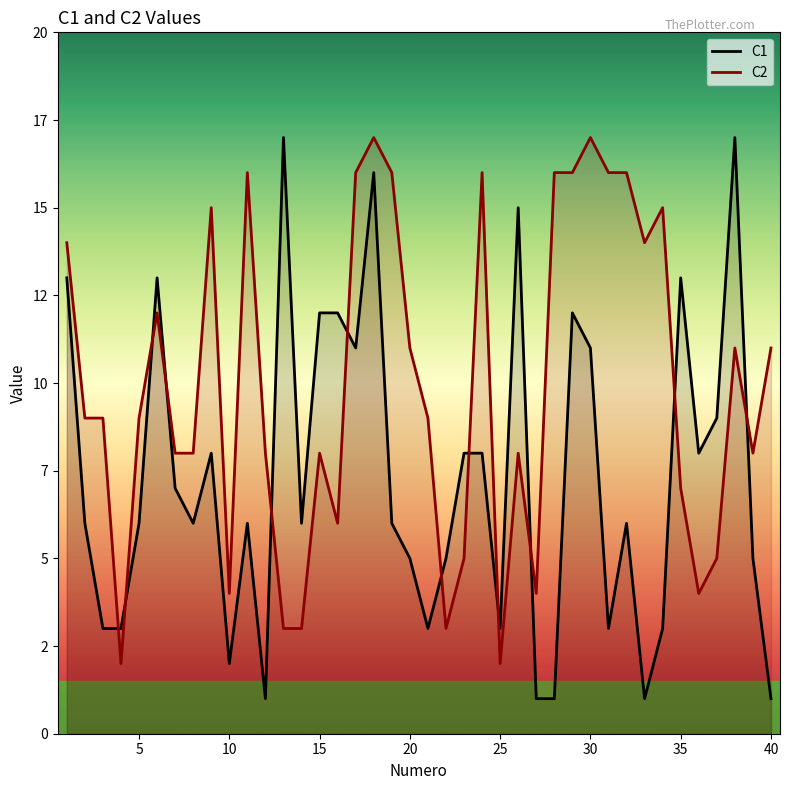

What is the average value of the C1 series?

7